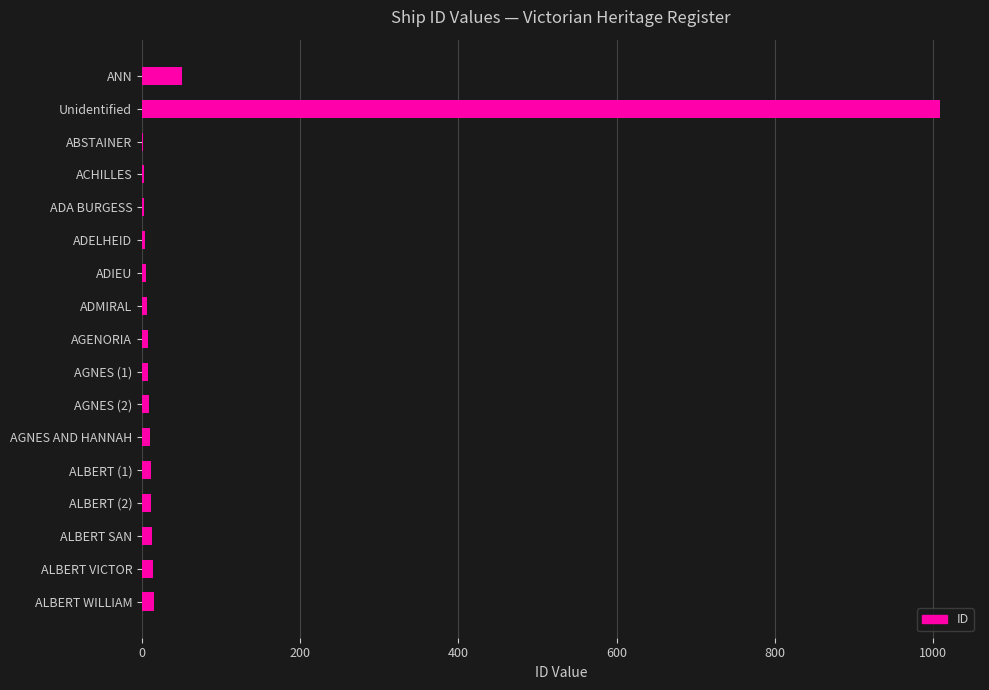

How many categories are shown in the chart?

17